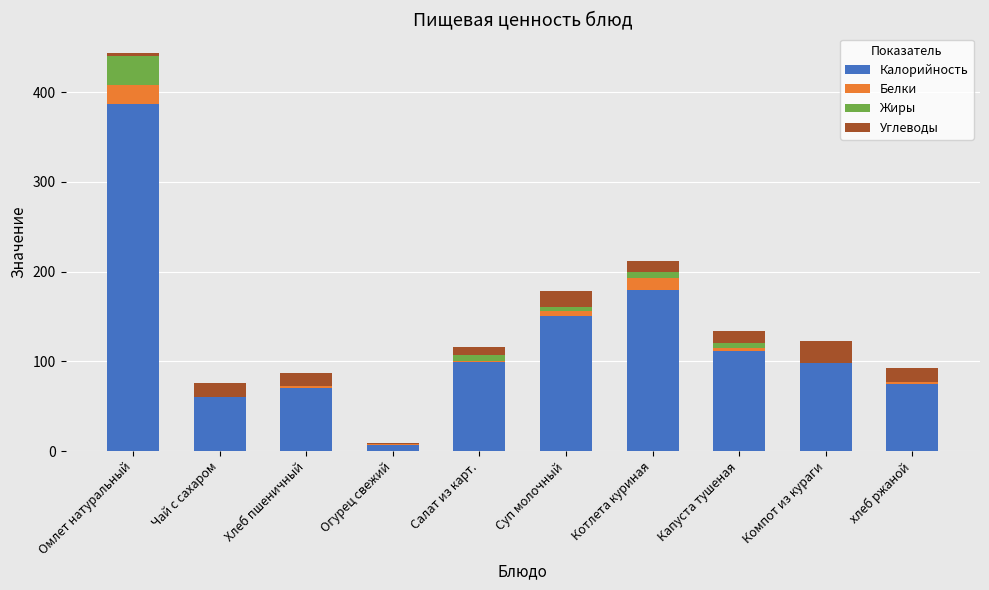

Count the number of categories in the chart.

10